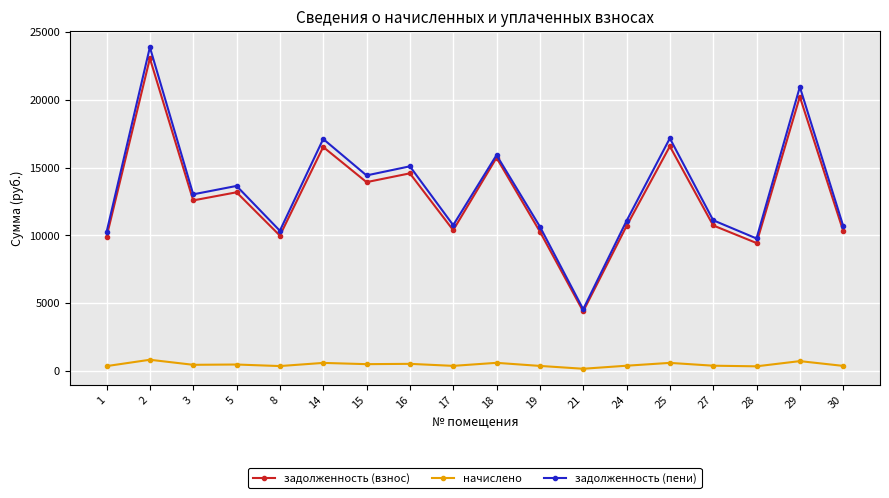

What is the difference between the highest and lowest values at 25?

16577.5